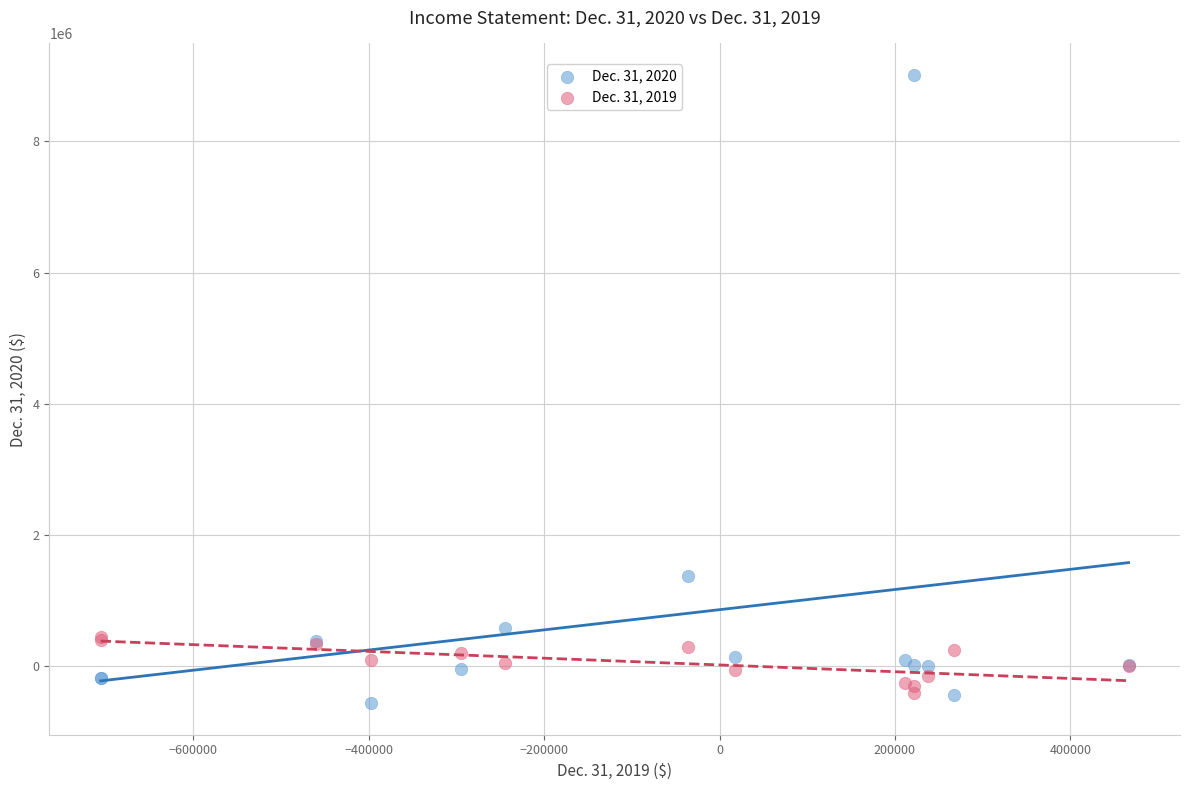

Across all series, what Y value is closest to 4226066?

1372837